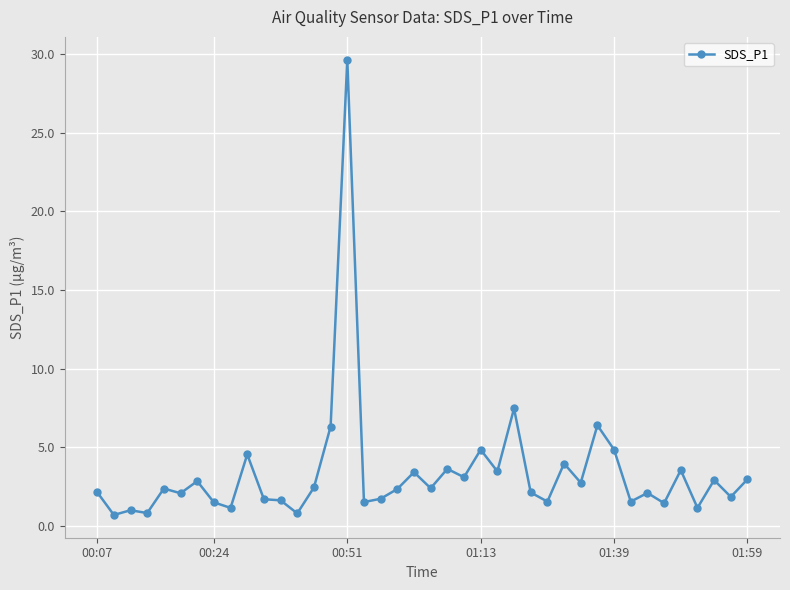

Is this an area chart (filled region under the line)?

No